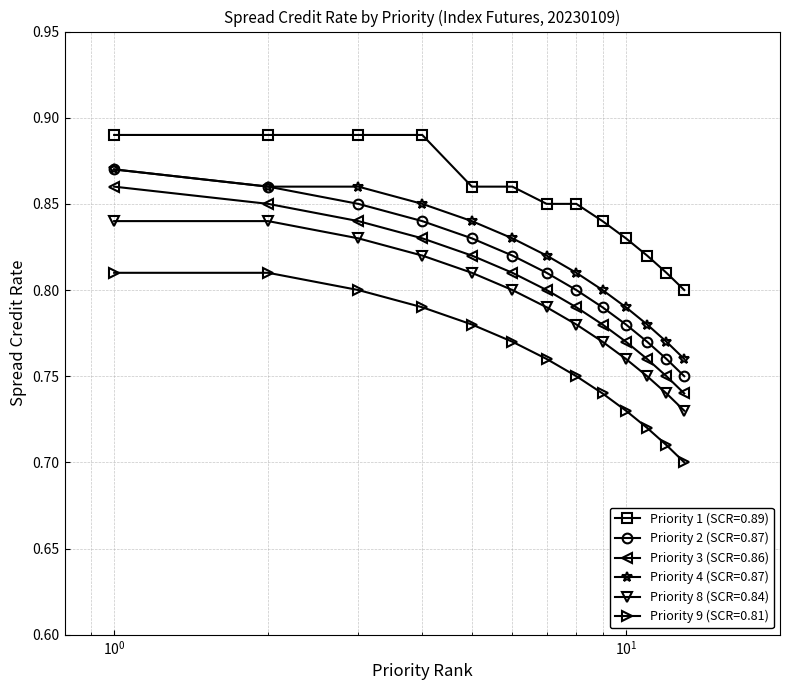

True or false: Priority 1 (SCR=0.89) and Priority 3 (SCR=0.86) cross at least once.

False